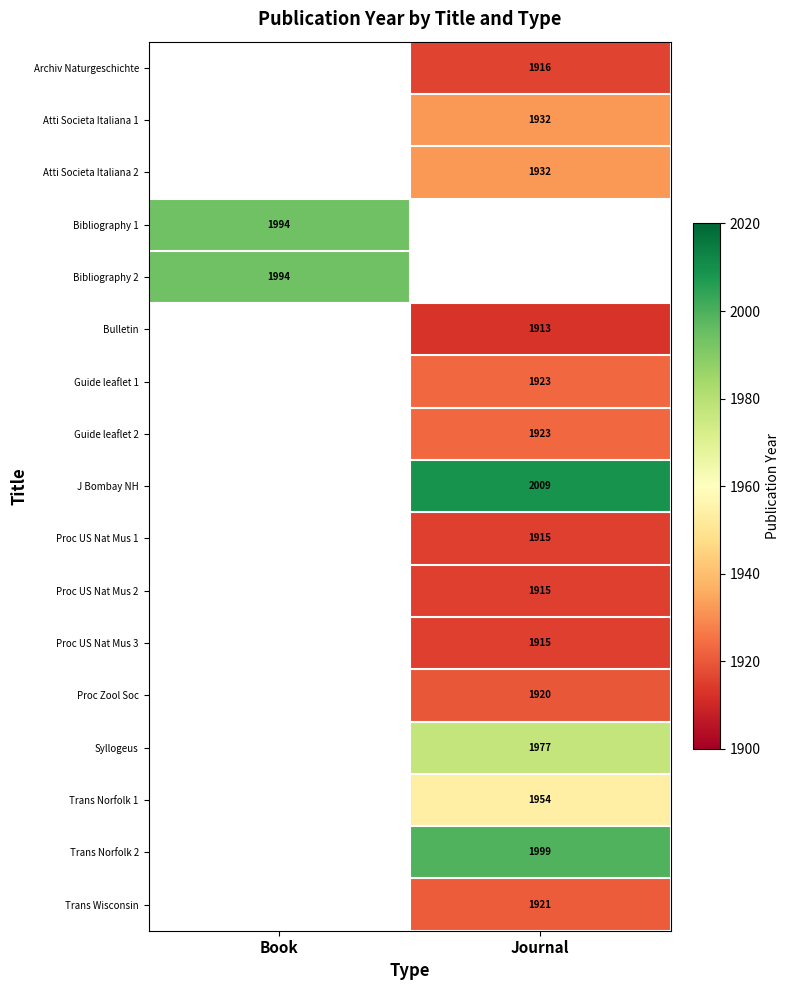

How many data points does each series have?

2